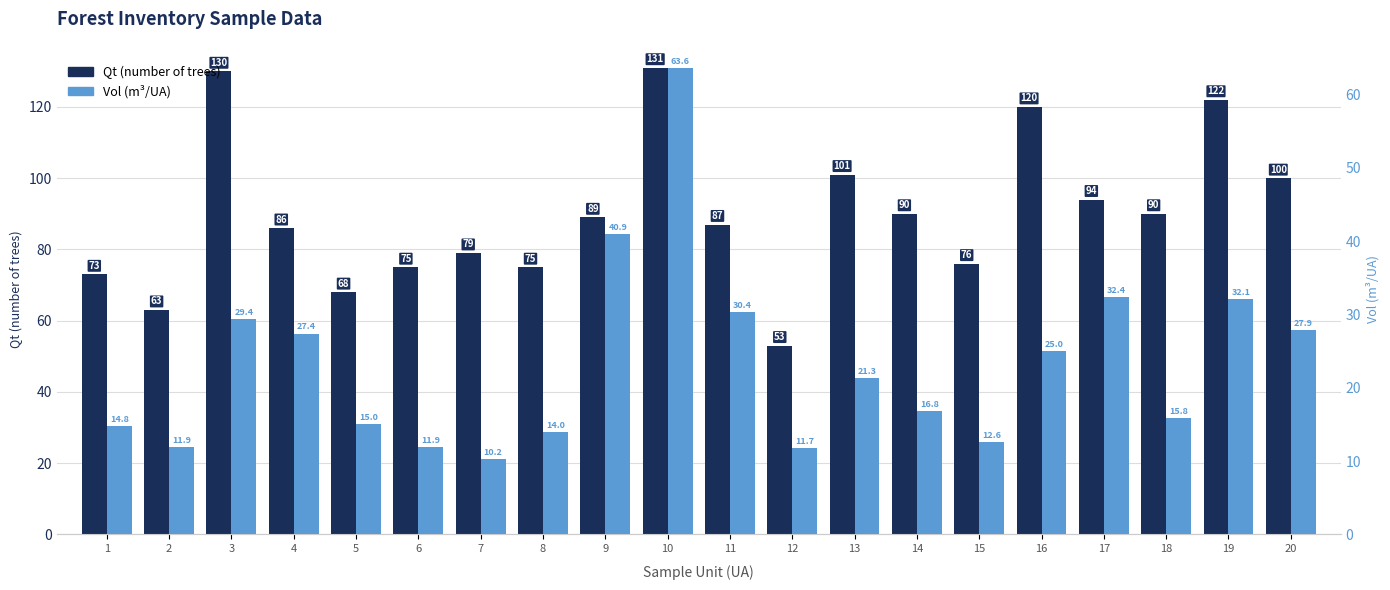

Count the number of data series in this chart.

2